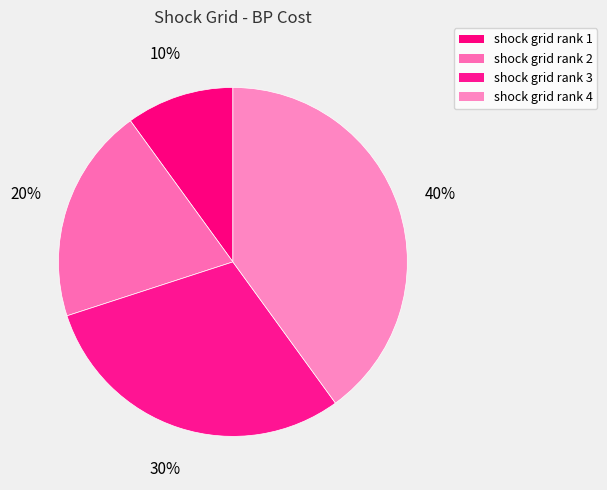

Which category has the biggest portion of the pie?

shock grid rank 4